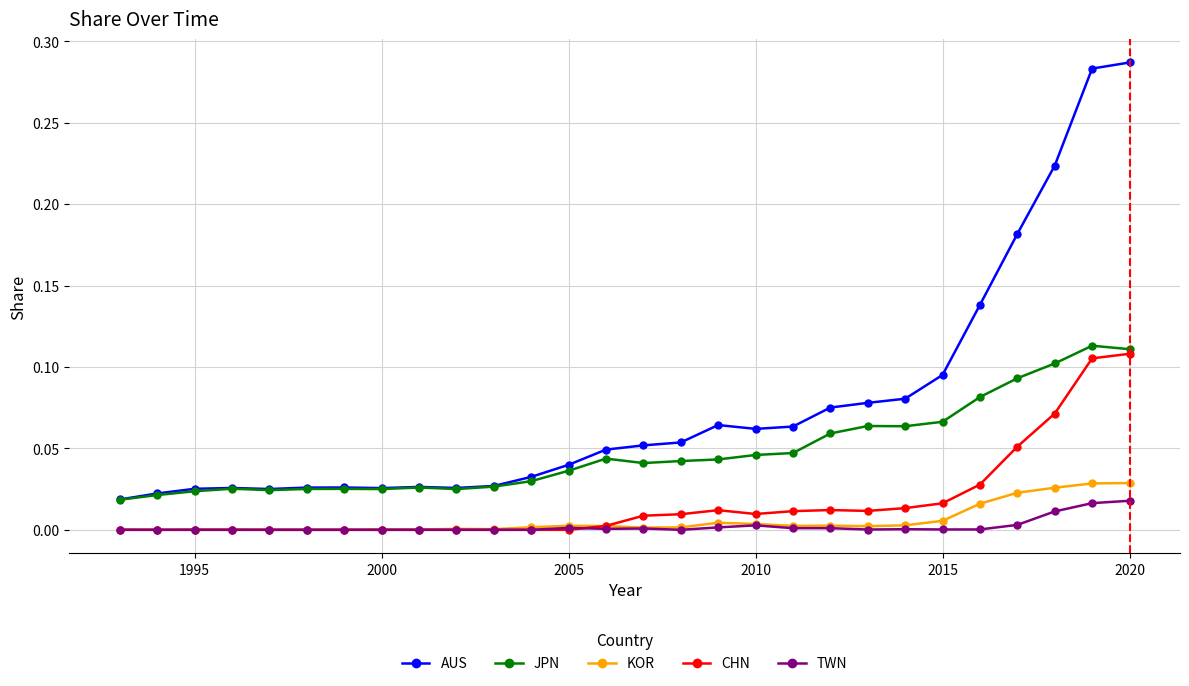

Which series has the widest spread of values?

AUS